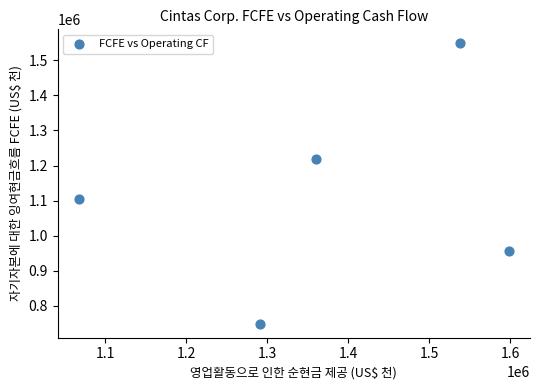

What Y value in the scatter plot is closest to 1148676?

1103643